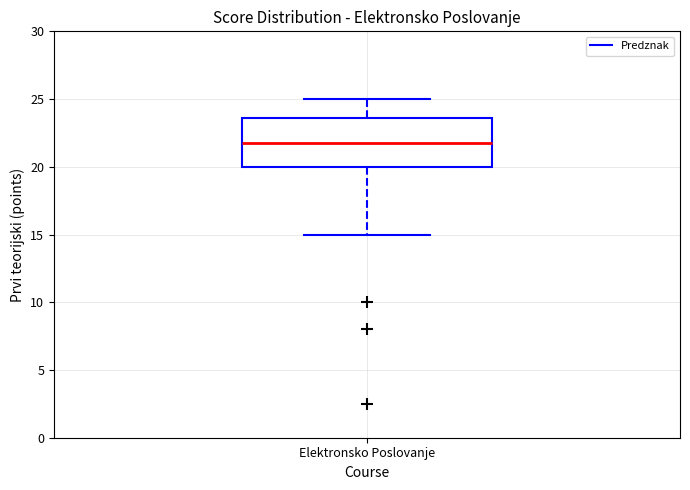

Transcribe this box plot: give where the median line is, the range the box spans, and where the two whiskers end, as read against the y-axis. The values are not printed on the chart, so give them approximately, as read against the axis.

median 22.0, box 20.0 to 23.5, whiskers 15.0 to 25.0